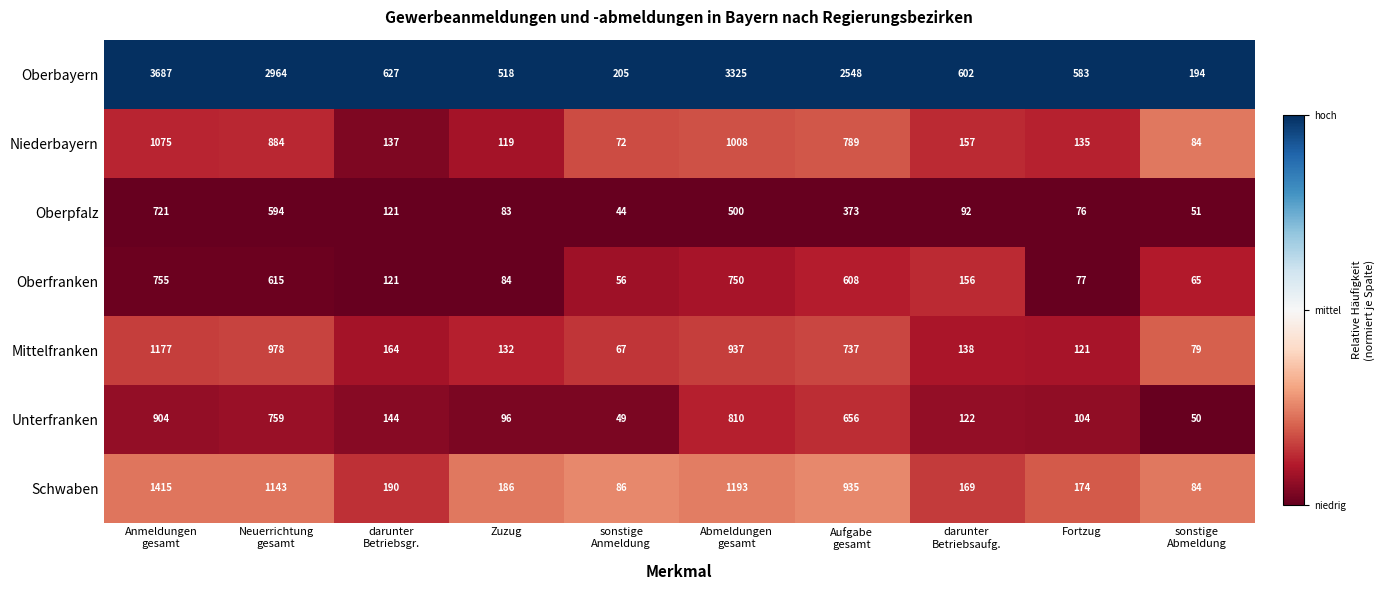

What is the difference between the maximum and minimum values in the Niederbayern series?

1003